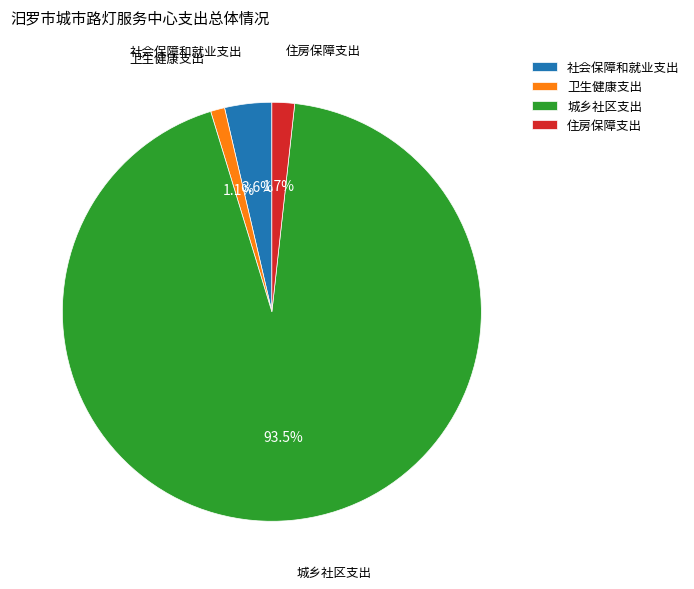

Which category accounts for the majority?

城乡社区支出